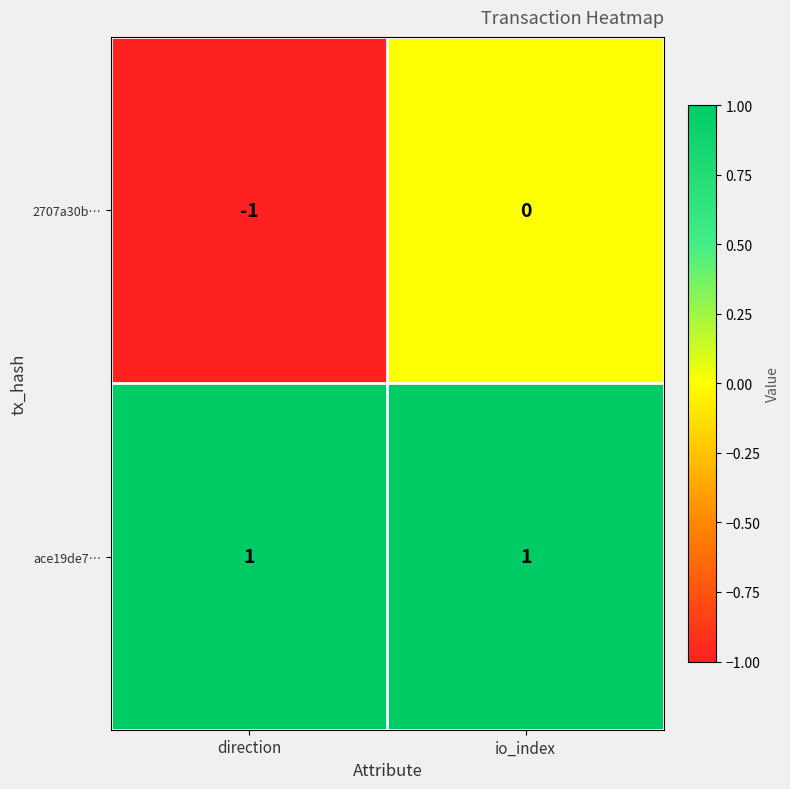

Reading left to right, list all the values displayed in this chart.

2707a30b…: direction=-1	io_index=0
ace19de7…: direction=1	io_index=1